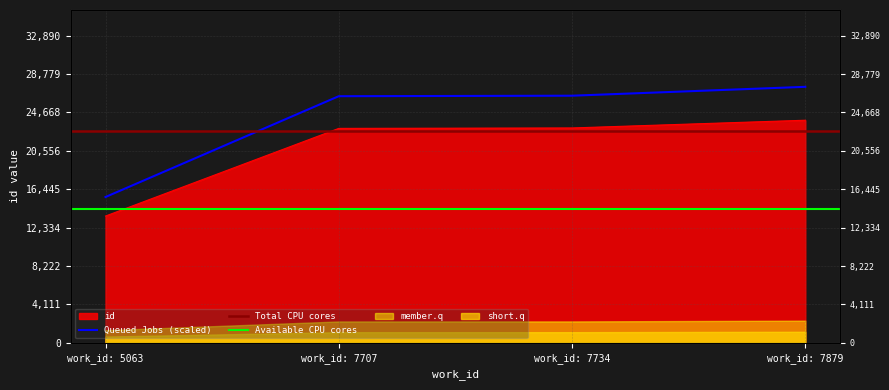

Which label corresponds to the largest value in the chart?

work_id: 7879